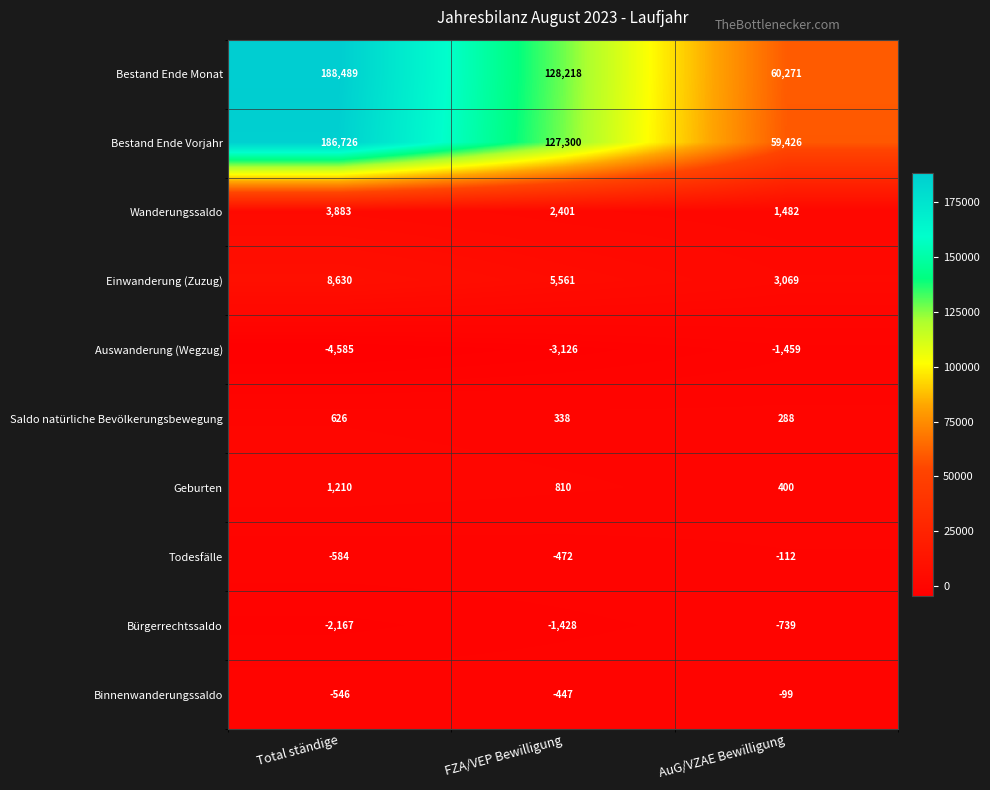

Is it true that Wanderungssaldo equals 2273 at AuG/VZAE Bewilligung?

False